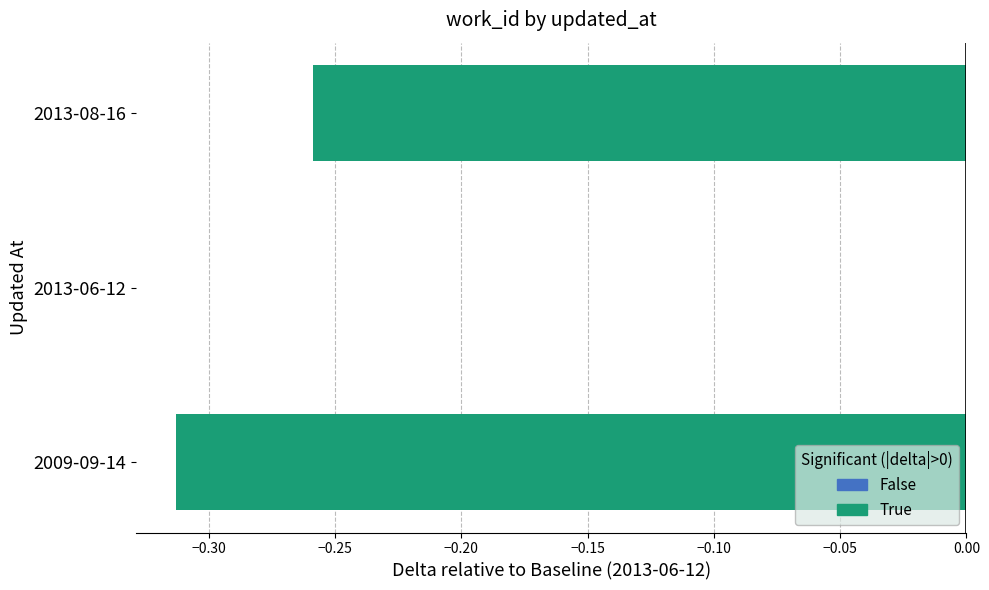

What is the sum of all values?

-0.6